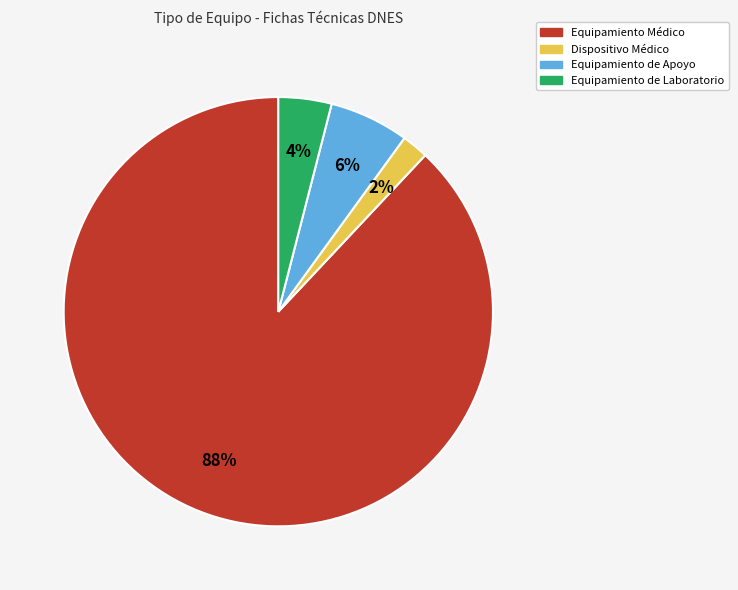

Which slice represents more than half of the pie?

Equipamiento Médico